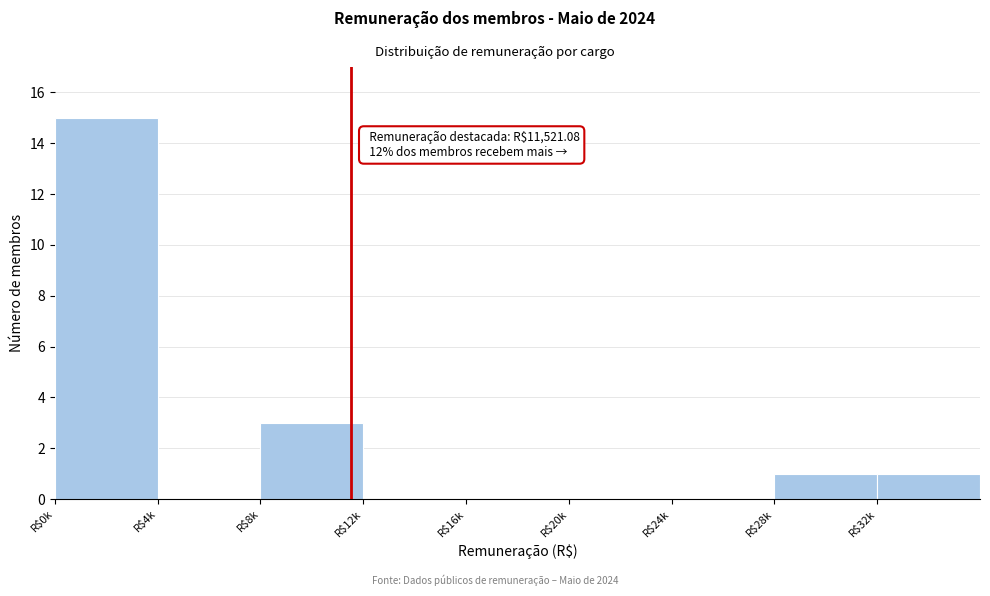

Where is the data nearest to the value 7?

R$8k